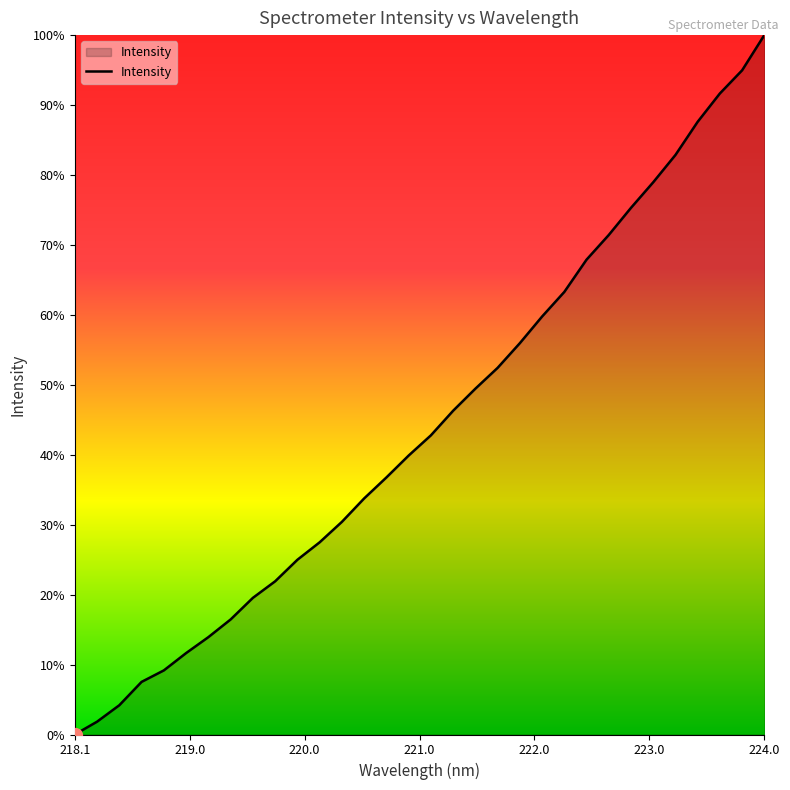

Is this an area chart (filled region under the line)?

Yes